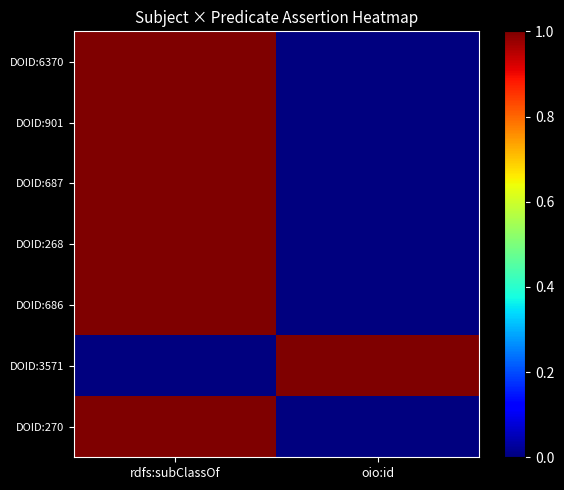

Reading right to left, extract all data points from this chart.

DOID:6370: oio:id=0	rdfs:subClassOf=1
DOID:901: oio:id=0	rdfs:subClassOf=1
DOID:687: oio:id=0	rdfs:subClassOf=1
DOID:268: oio:id=0	rdfs:subClassOf=1
DOID:686: oio:id=0	rdfs:subClassOf=1
DOID:3571: oio:id=1	rdfs:subClassOf=0
DOID:270: oio:id=0	rdfs:subClassOf=1